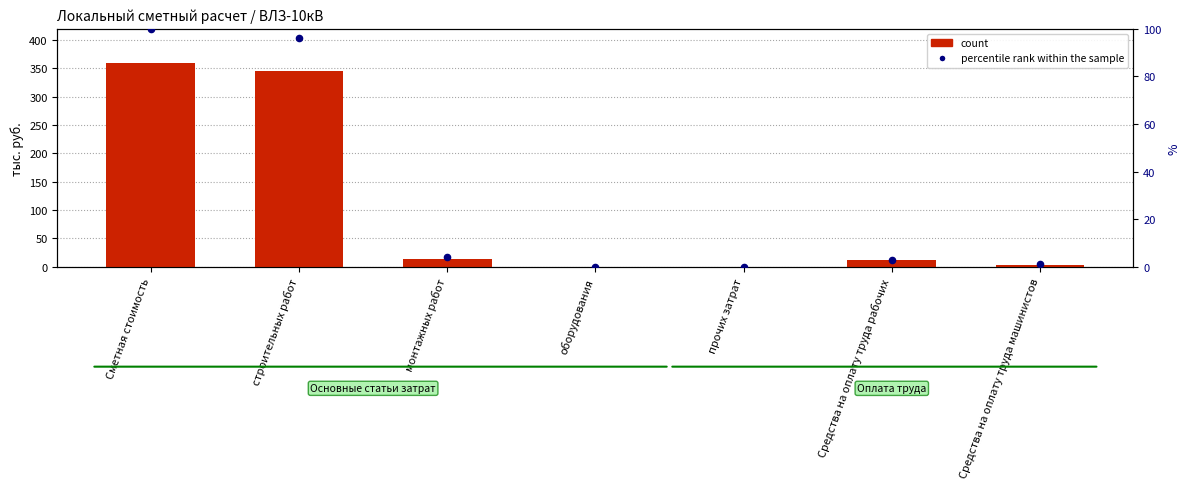

What is the total value across all series at Средства на оплату труда рабочих?

14.8